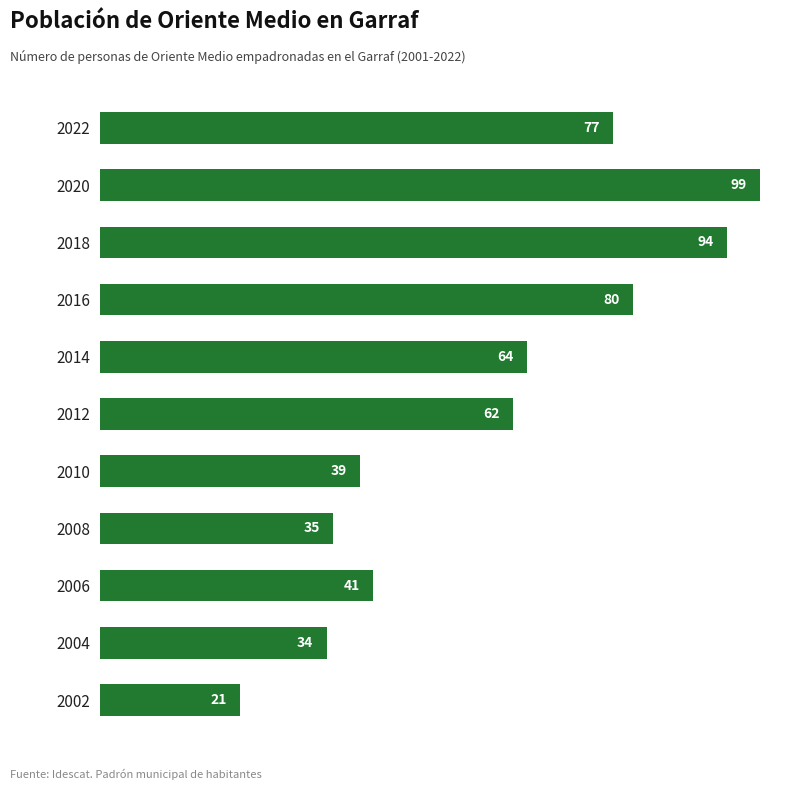

What is the value of the 11th bar from the top?

21